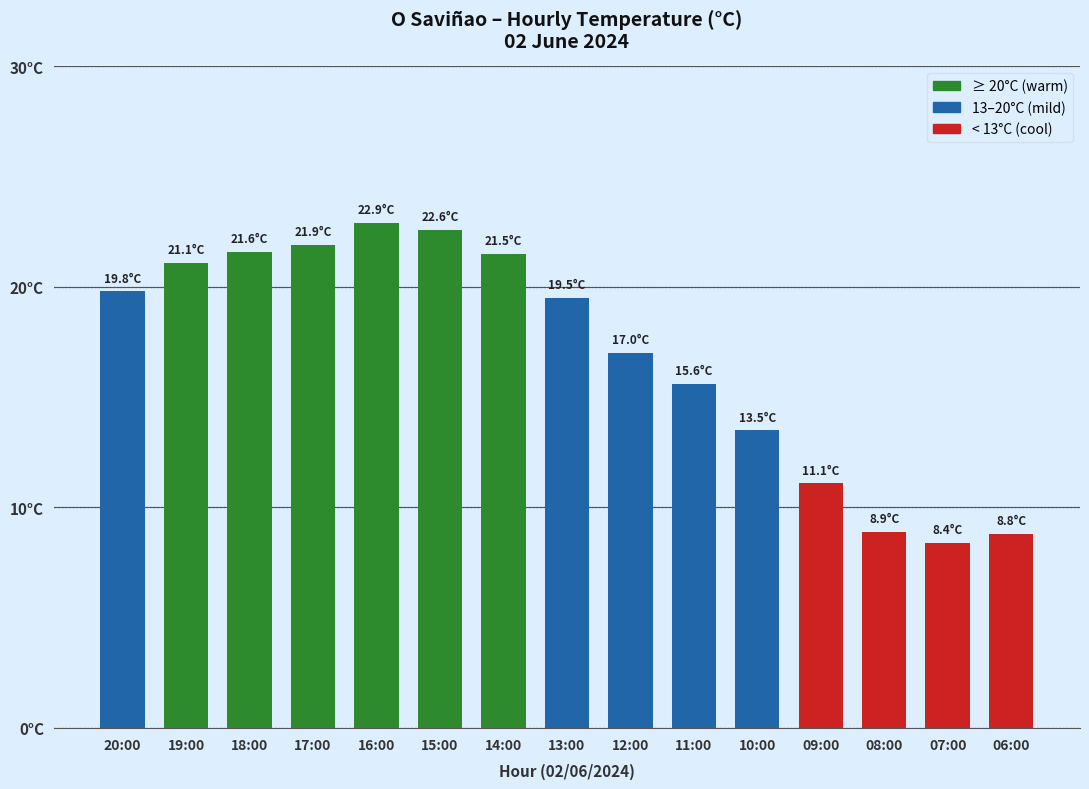

How many data points are above 19?

8